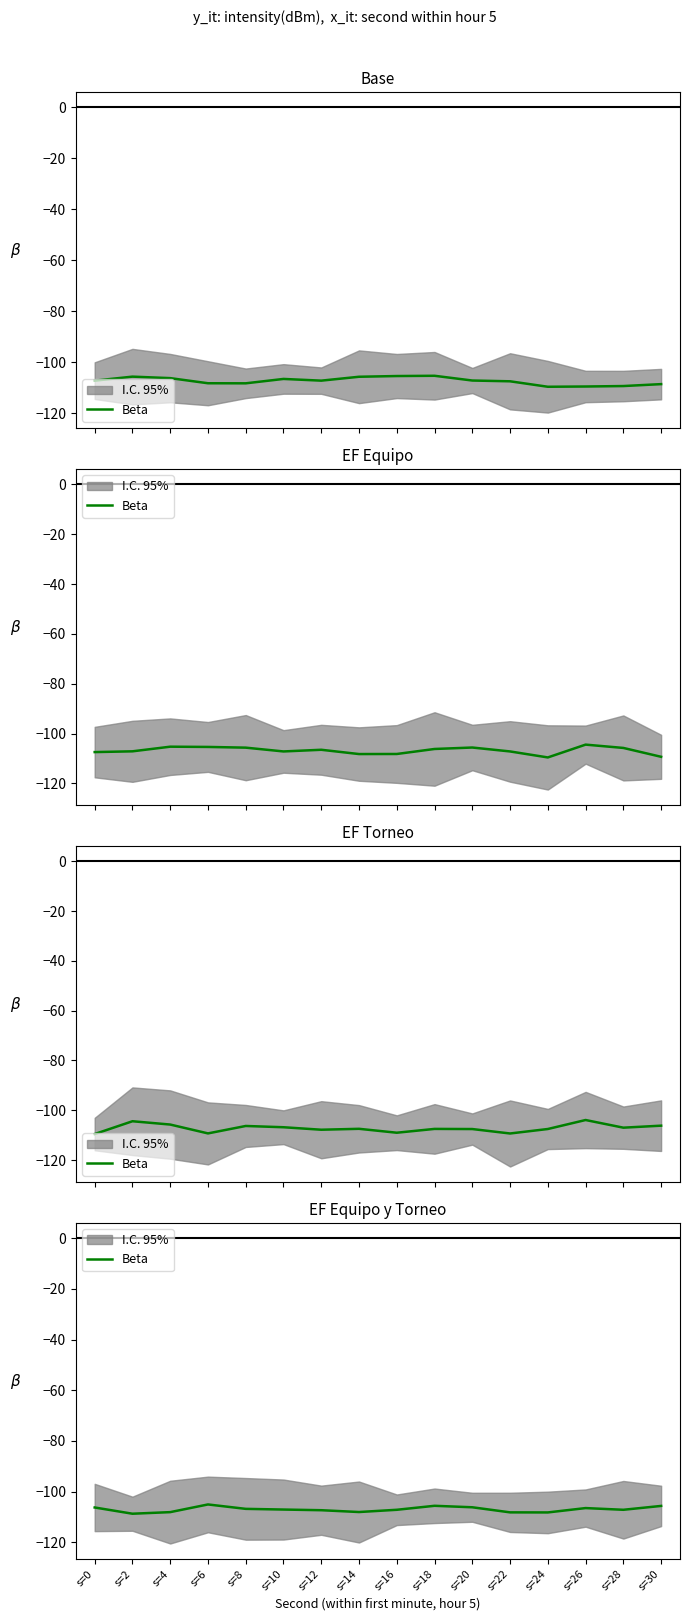

What is the greatest value displayed?

-105.0